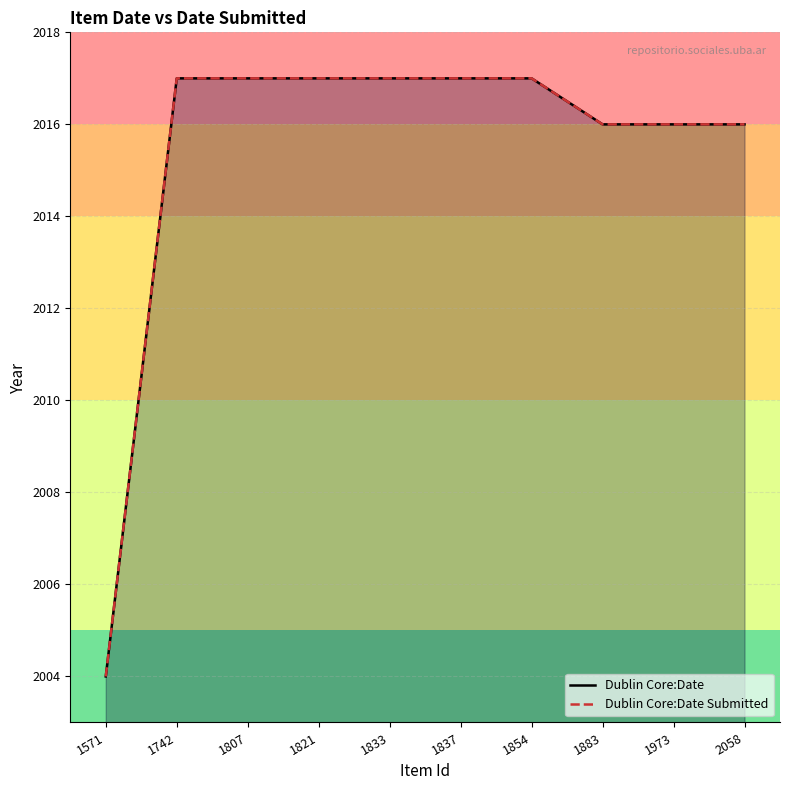

Which series changed the most between 1821 and 1883?

Dublin Core:Date